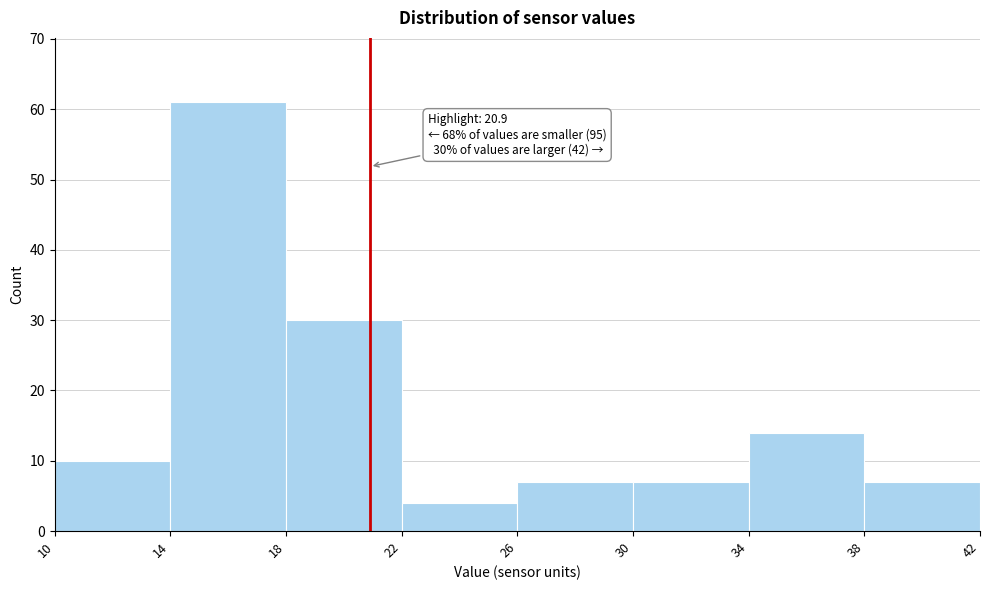

Which range on the x-axis has the tallest bar?

14 to 18